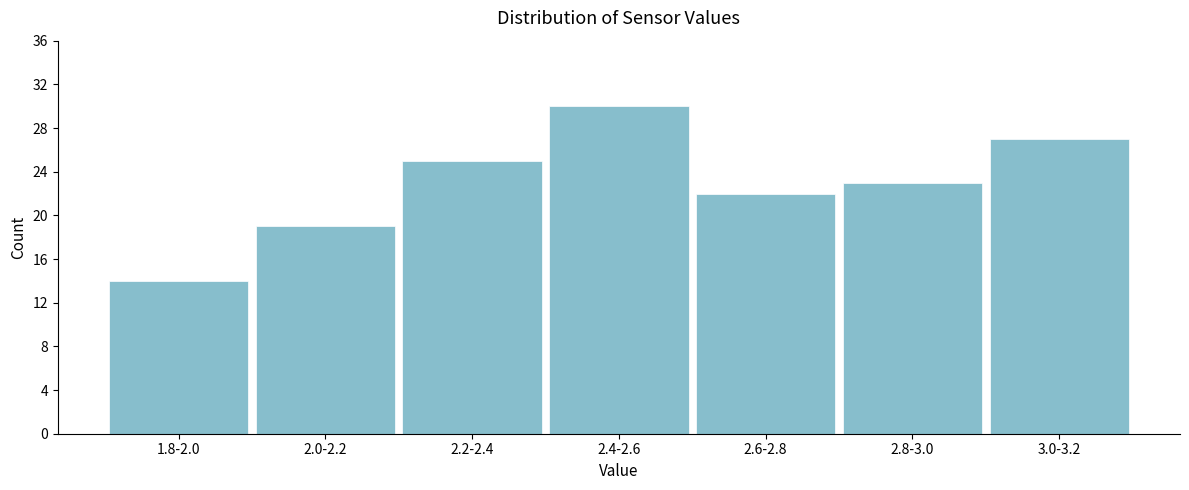

Reading right to left, extract all data points from this chart.

27	23	22	30	25	19	14